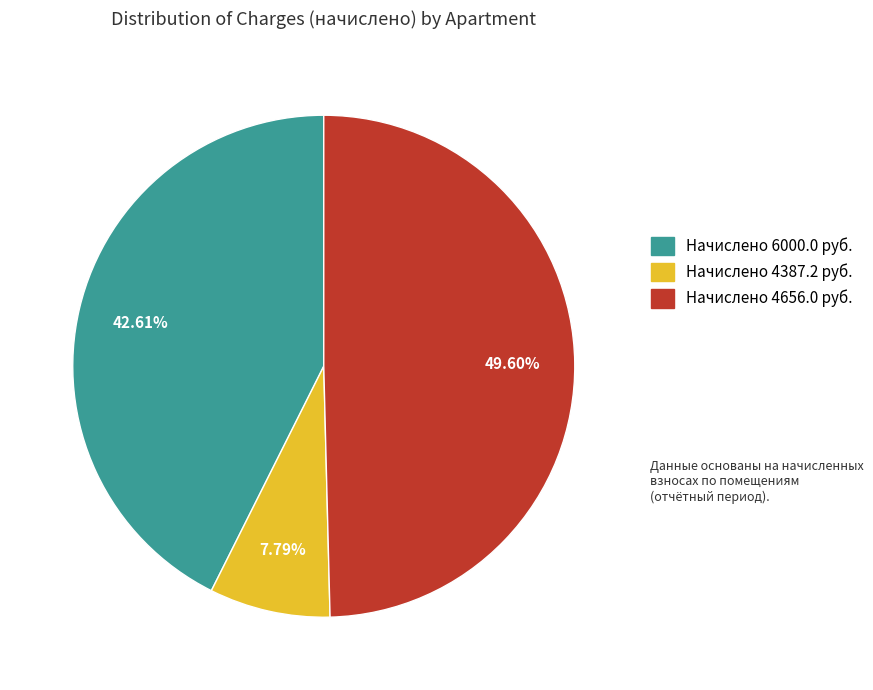

Does any single category account for the majority?

No